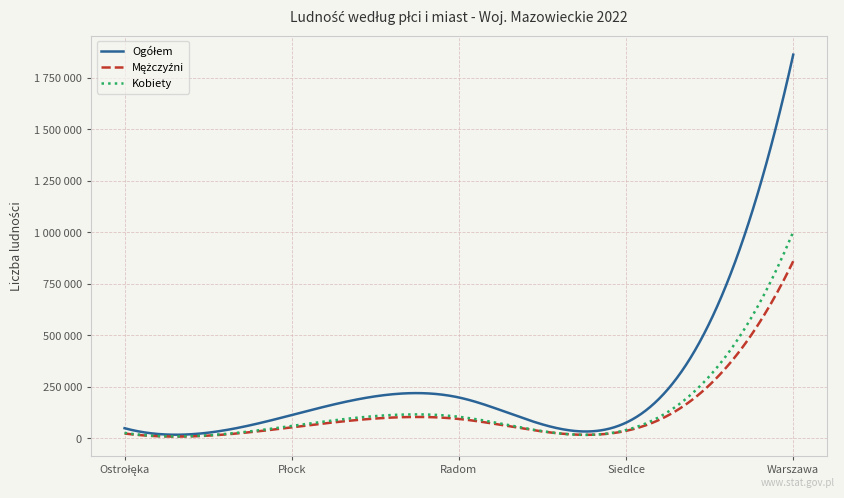

Does the chart display data point markers on the line(s)?

No